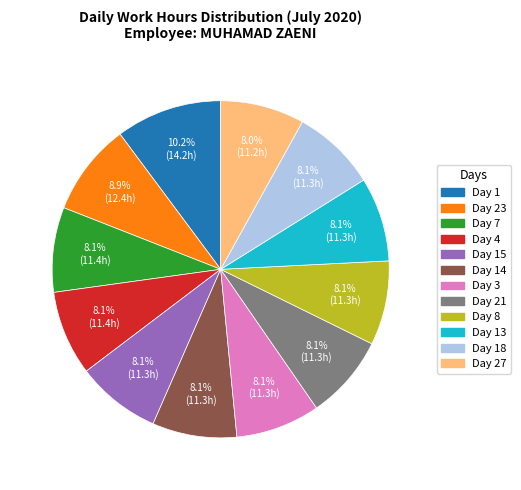

Combined, do Day 14 and Day 27 account for over 50%?

No